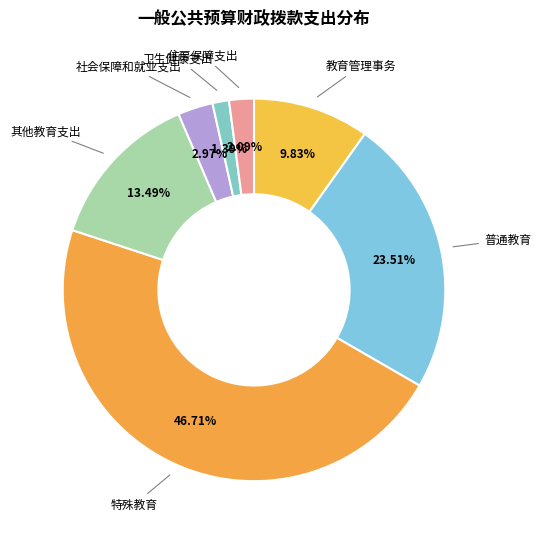

Rank the categories by value from highest to lowest.

特殊教育, 普通教育, 其他教育支出, 教育管理事务, 社会保障和就业支出, 住房保障支出, 卫生健康支出